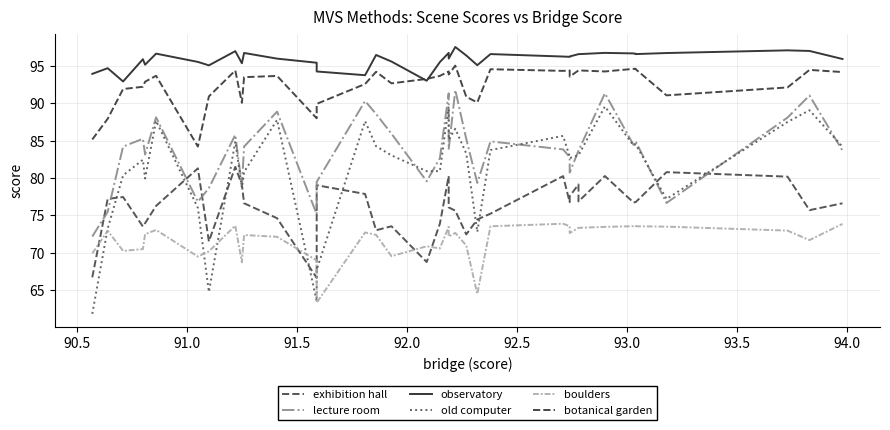

True or false: observatory and boulders cross at least once.

False